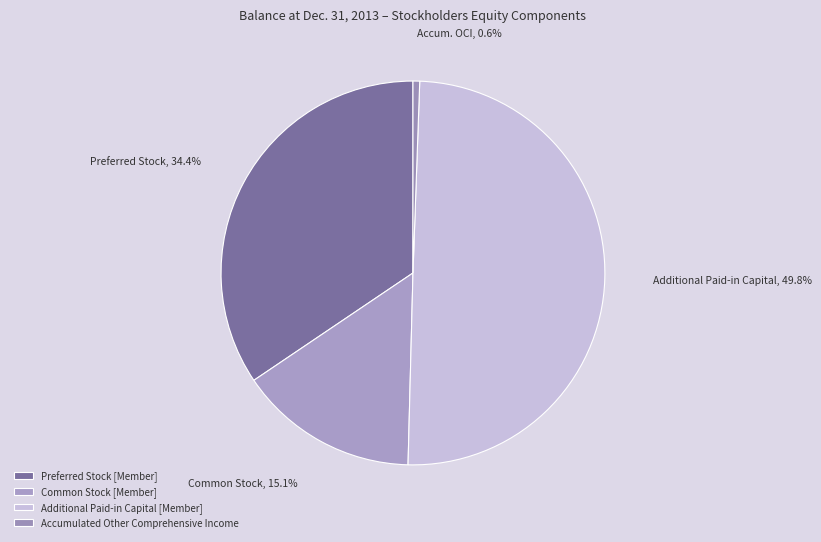

True or false: Additional Paid-in Capital [Member] accounts for 61% of the total.

False